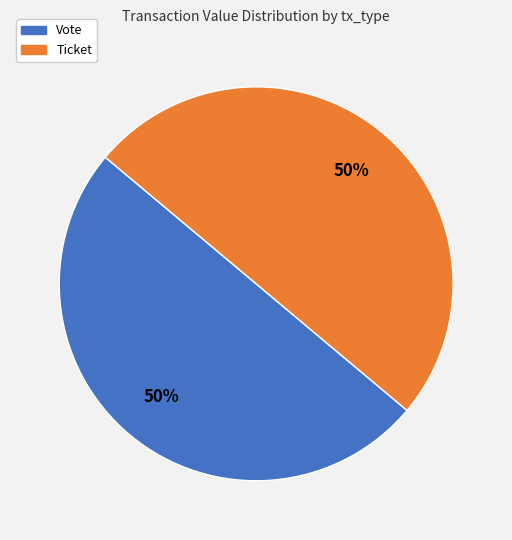

How many slices are in this pie chart?

2